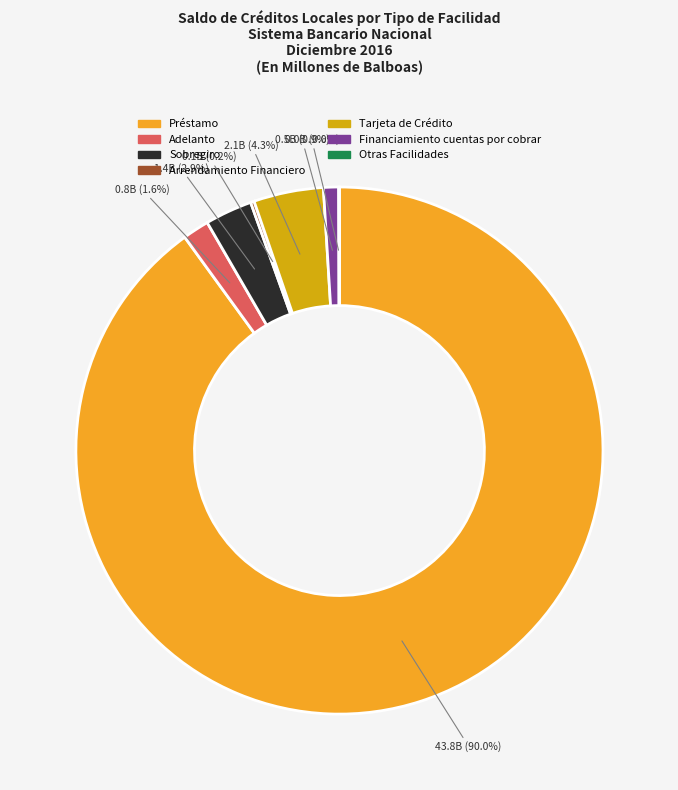

Approximately how many times larger is the value at Tarjeta de Crédito compared to Sobregiro?

1.5